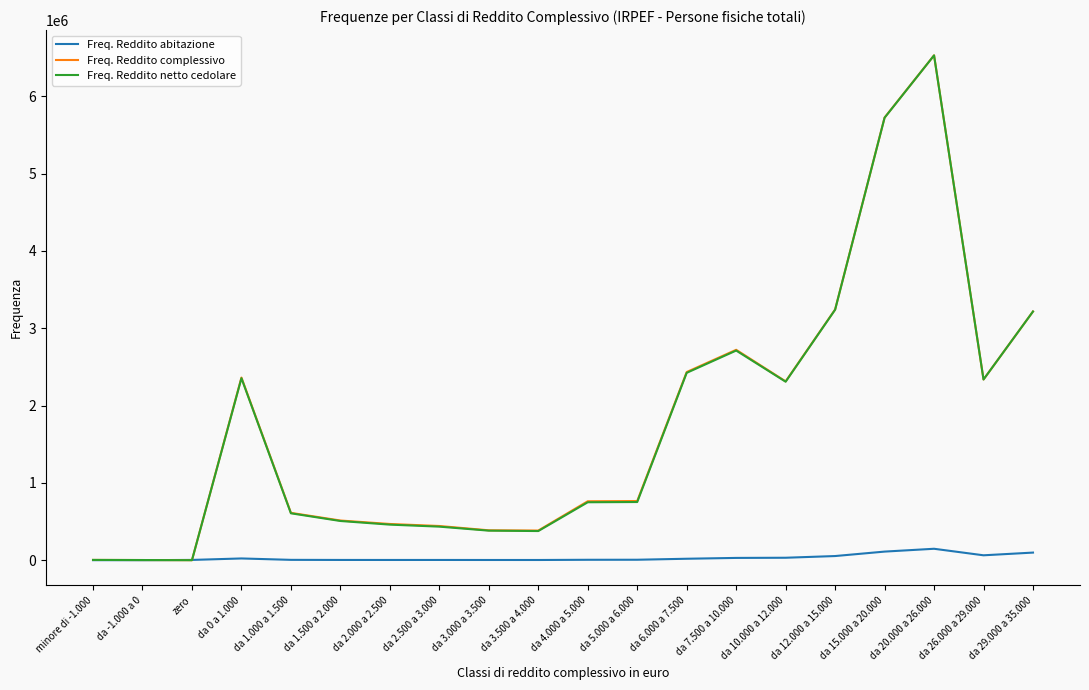

At which label does Freq. Reddito netto cedolare reach its peak?

da 20.000 a 26.000